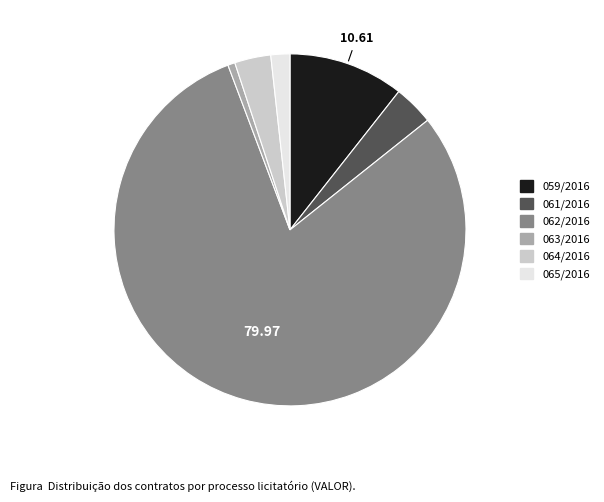

Does 062/2016 represent more than half of the total?

Yes